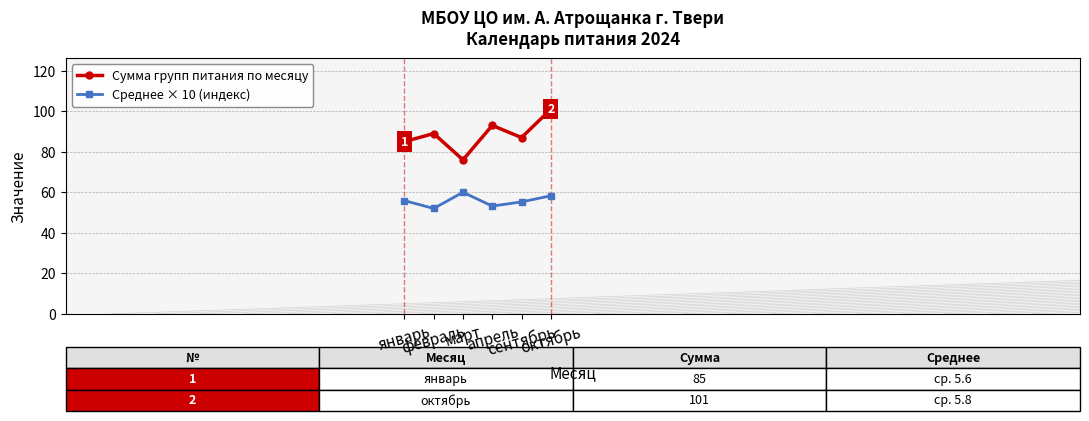

In Сумма групп питания по месяцу, how many points are lower than both neighbors (excluding endpoints)?

2